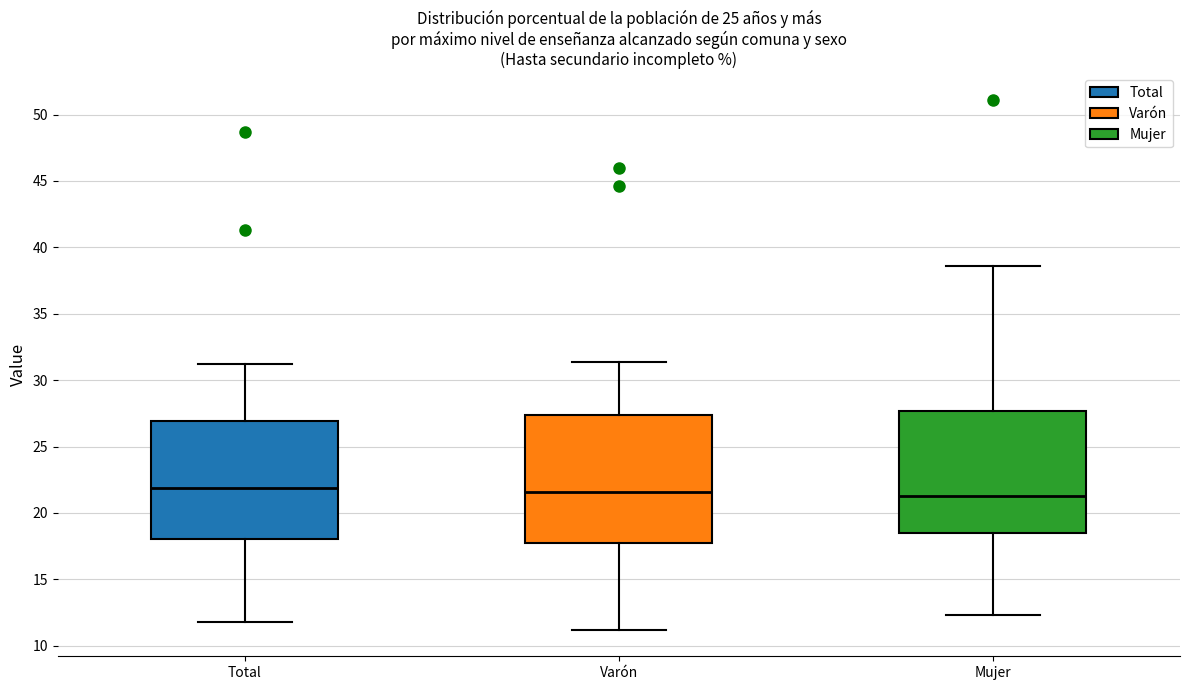

Where does the upper whisker of the box for Total end on the y-axis? The values are not printed on the chart, so give them approximately, as read against the axis.

31.0